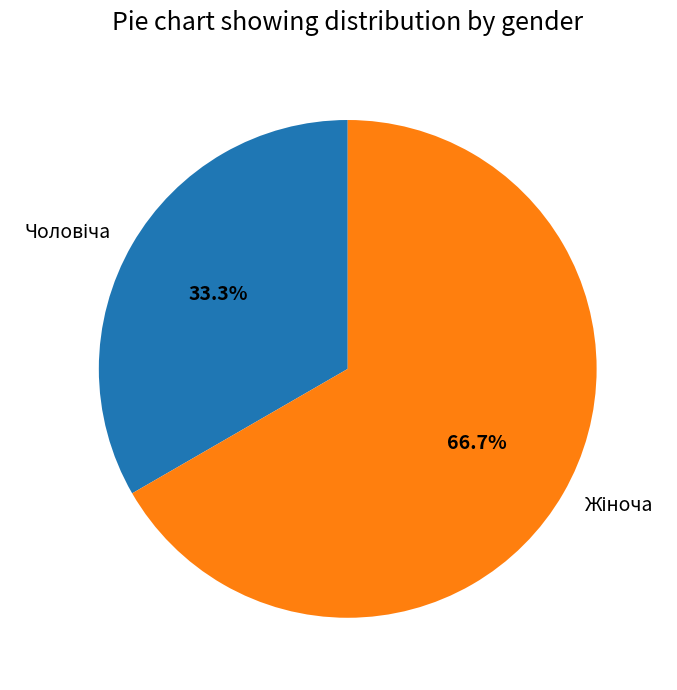

Does any single category account for the majority?

Yes